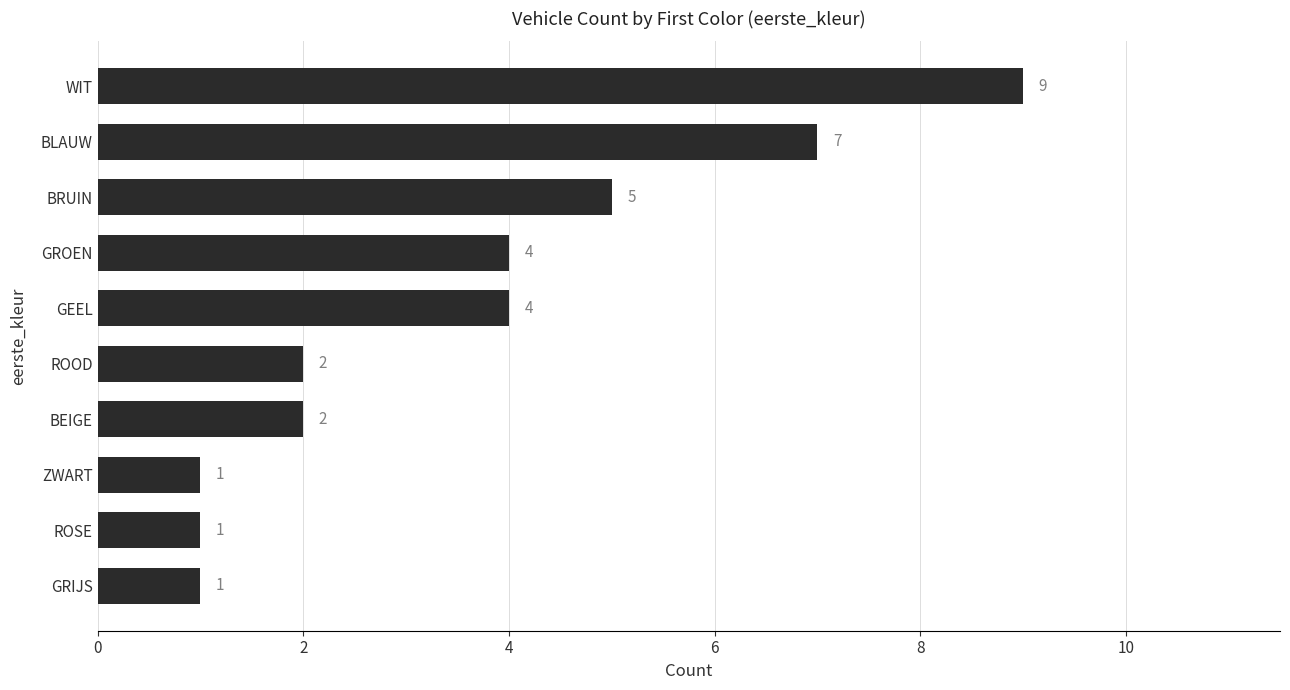

Reading bottom to top, what are all the values shown in this chart?

GRIJS=1	ROSE=1	ZWART=1	BEIGE=2	ROOD=2	GEEL=4	GROEN=4	BRUIN=5	BLAUW=7	WIT=9